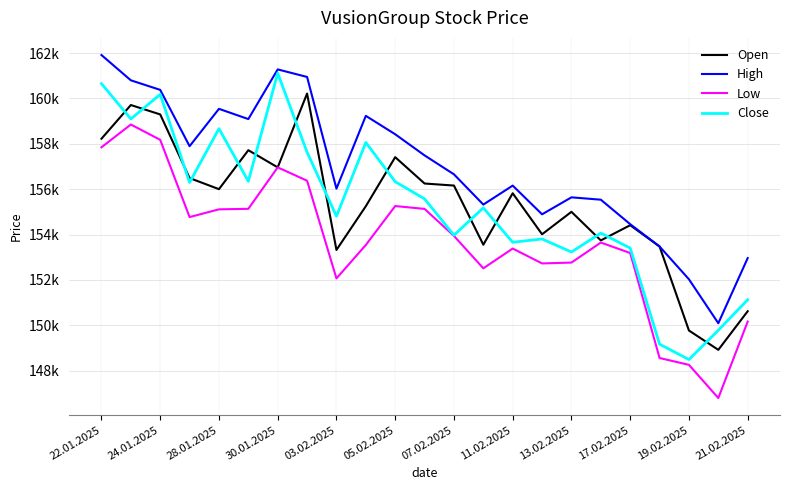

Which series has the largest total across all categories?

High